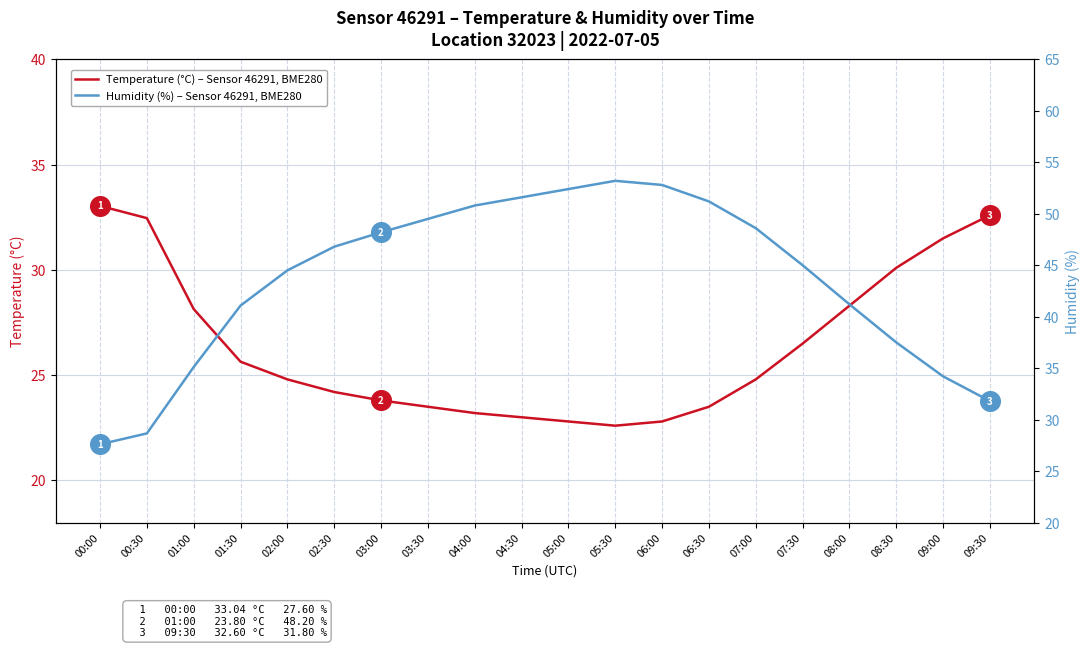

Which series contains the lowest Y value?

Temperature (°C)